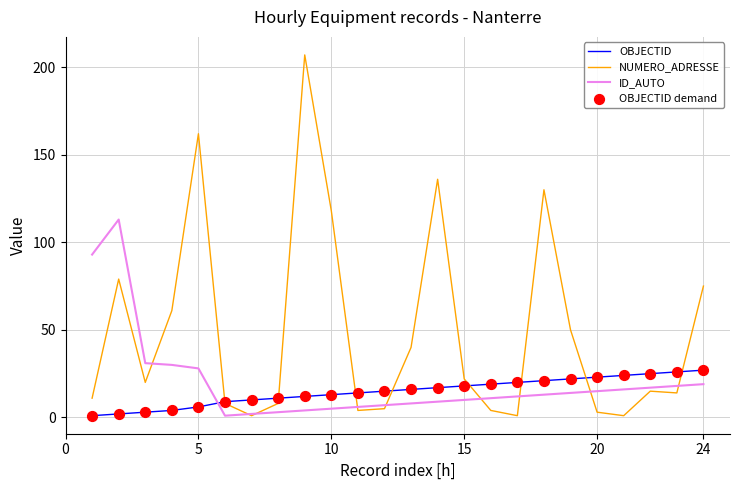

Which series has the widest spread of values?

NUMERO_ADRESSE